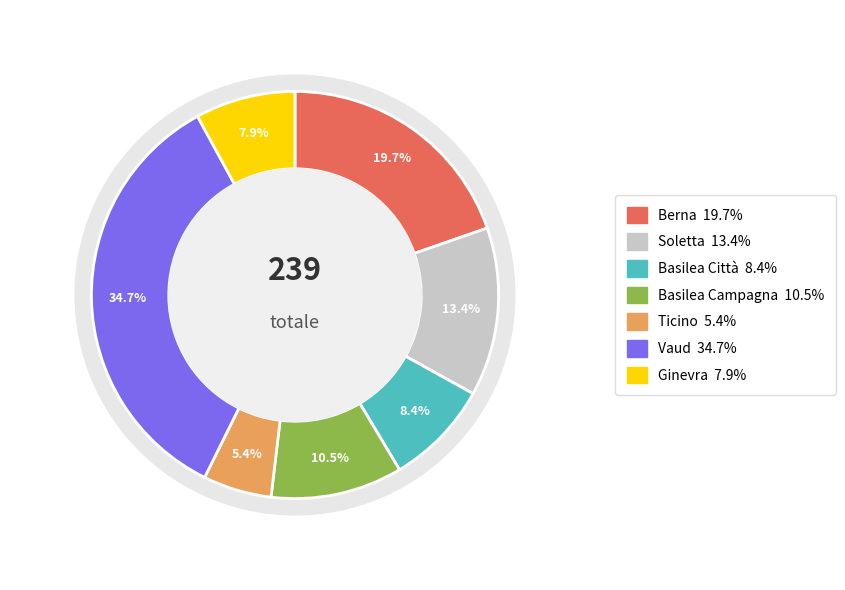

What is the total percentage of Basilea Città and Berna?

28.0%